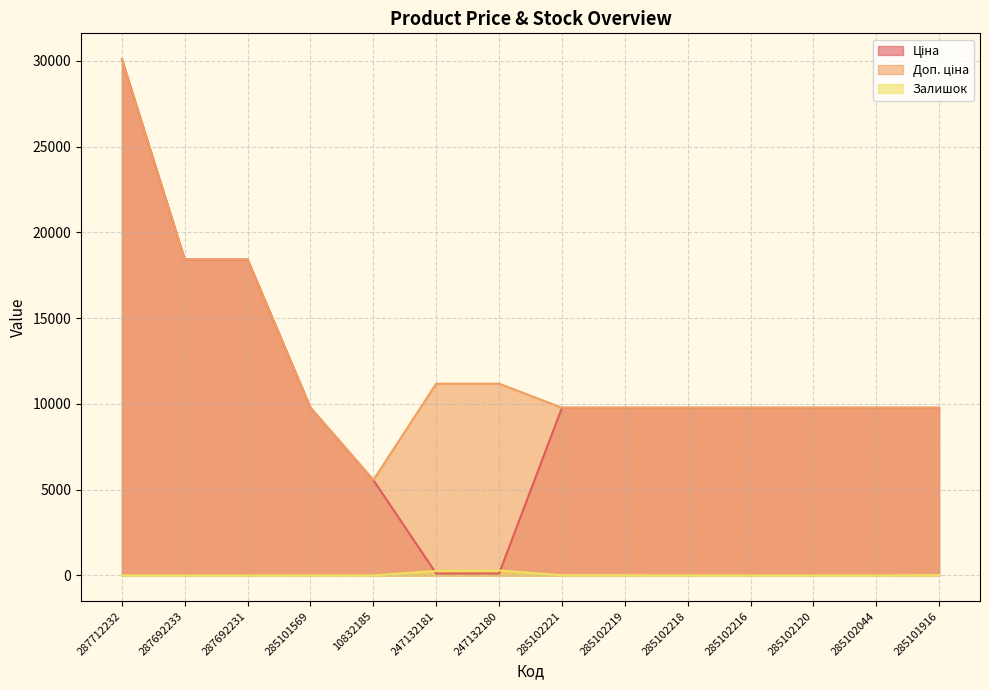

Does the chart display data point markers on the line(s)?

No